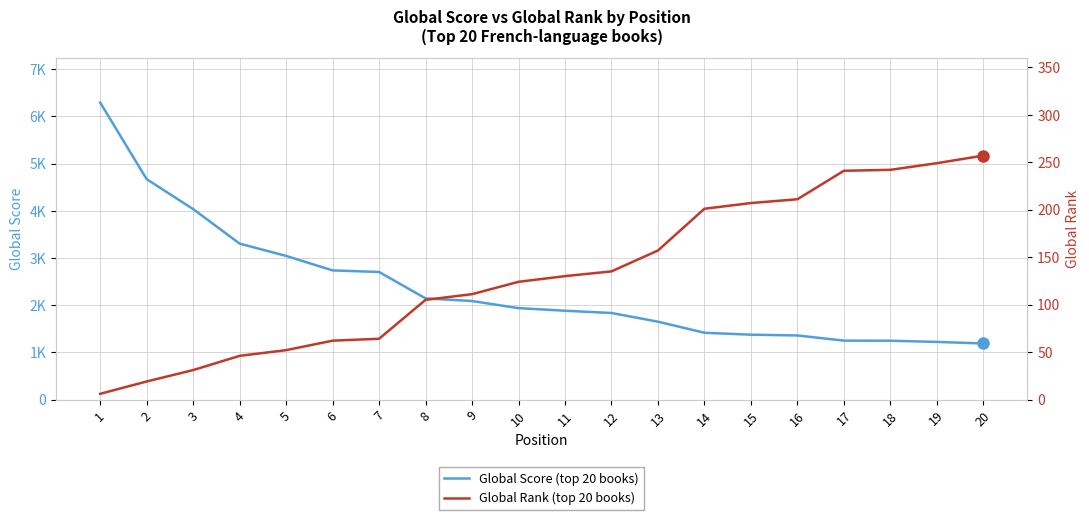

True or false: Global Rank (top 20 books) has a value of 11 at 2.

False